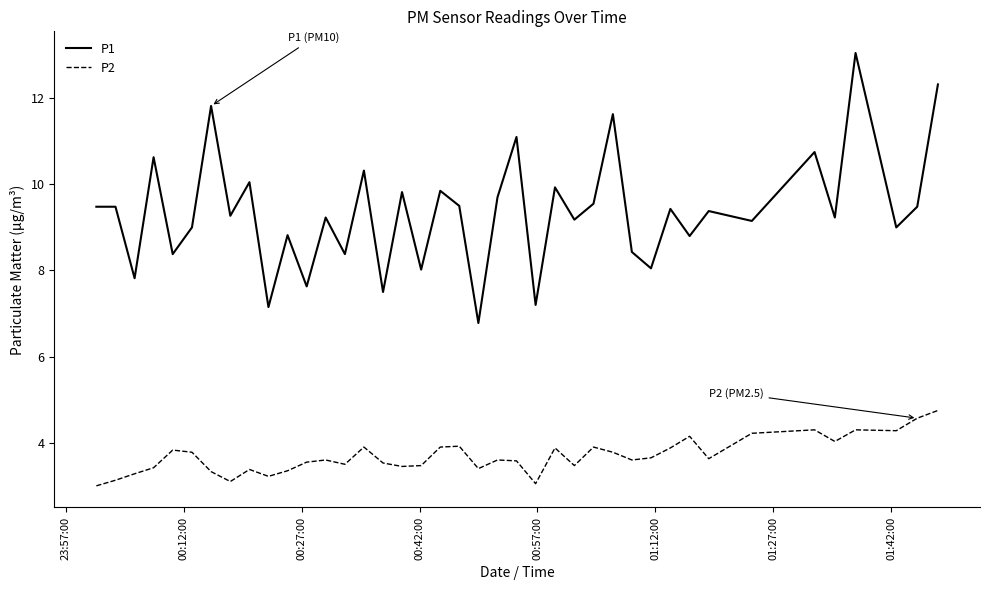

True or false: P2 and P1 cross at least once.

False